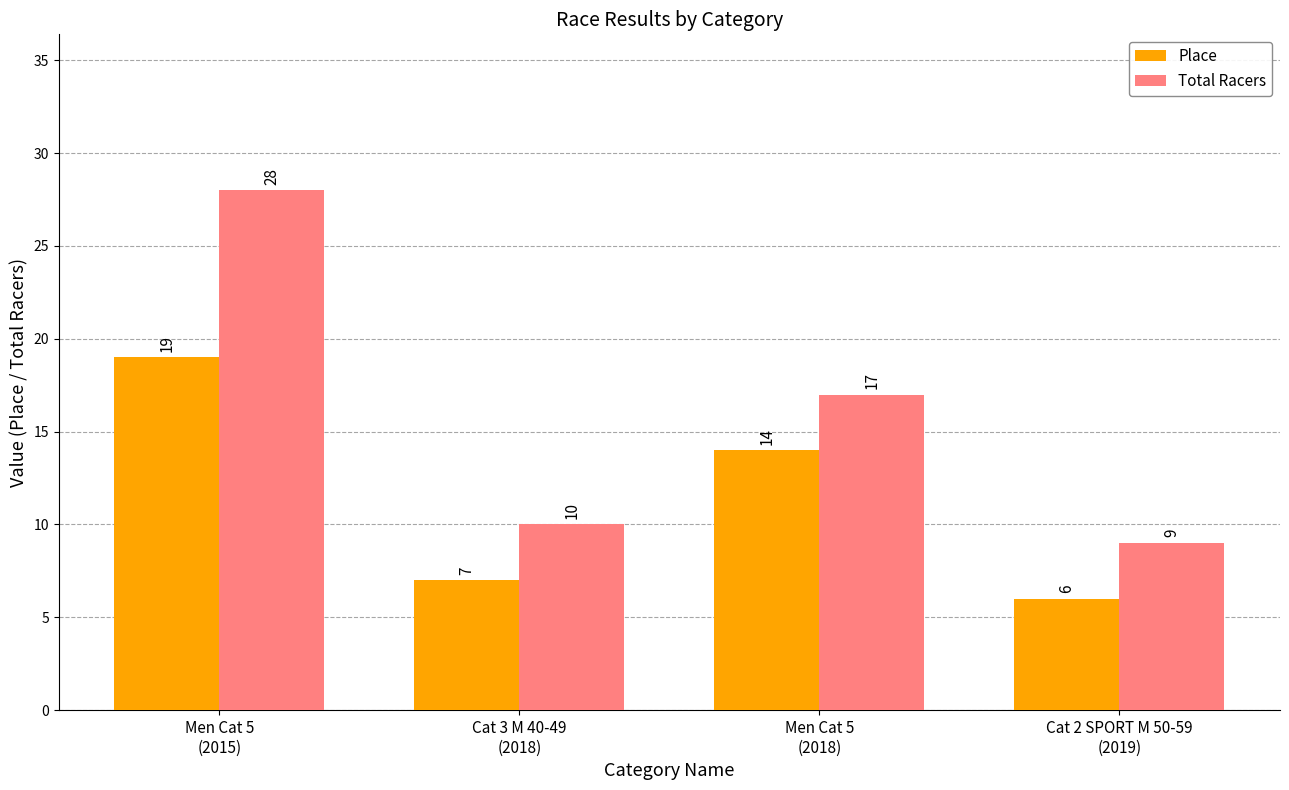

Reading left to right, list all the values displayed in this chart.

Place: 19	7	14	6
Total Racers: 28	10	17	9